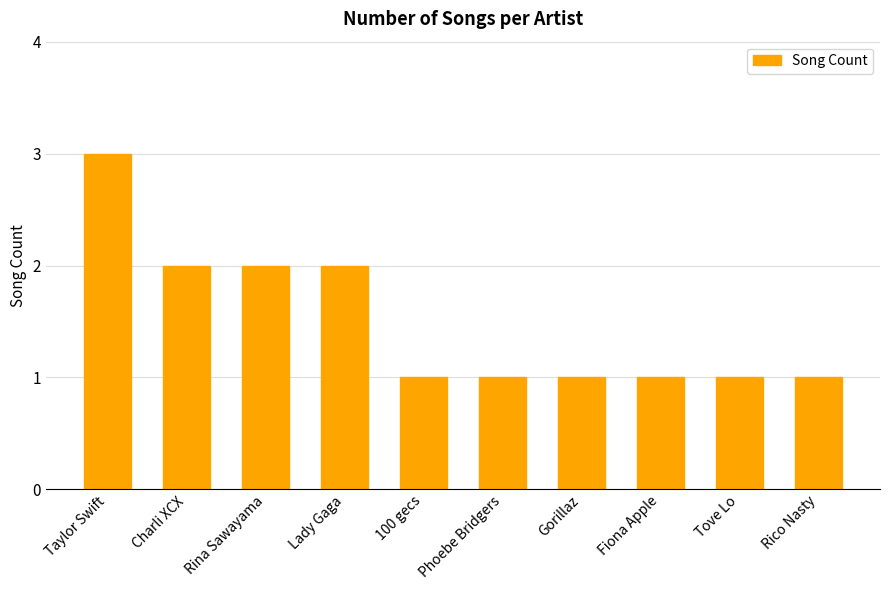

What is the label of the 5th bar from the right?

Phoebe Bridgers